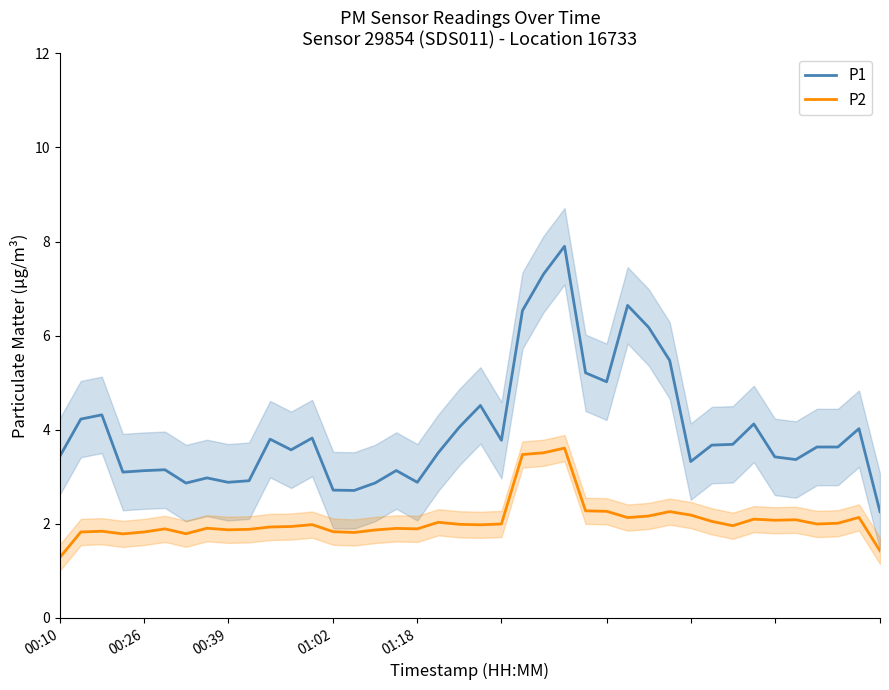

True or false: P2 has more than 1 points higher than both neighbors.

True